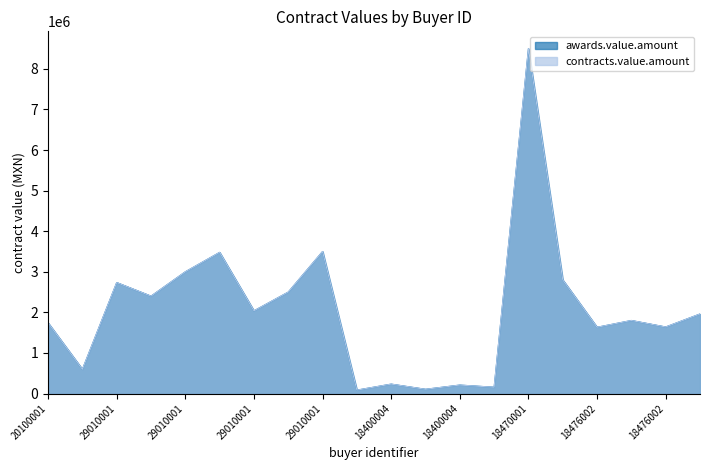

The value of awards.value.amount at 18400004 is 208608.0. True or false?

True